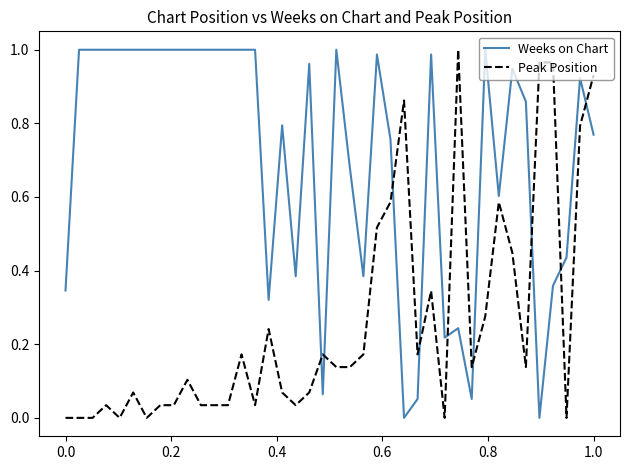

After their last crossing, which series has the higher values: Peak Position or Weeks on Chart?

Peak Position